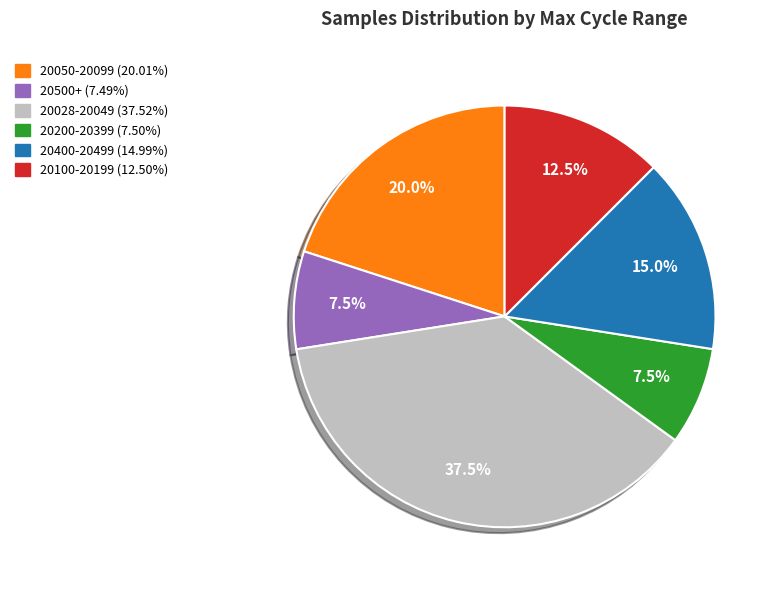

How many segments does this pie chart have?

6